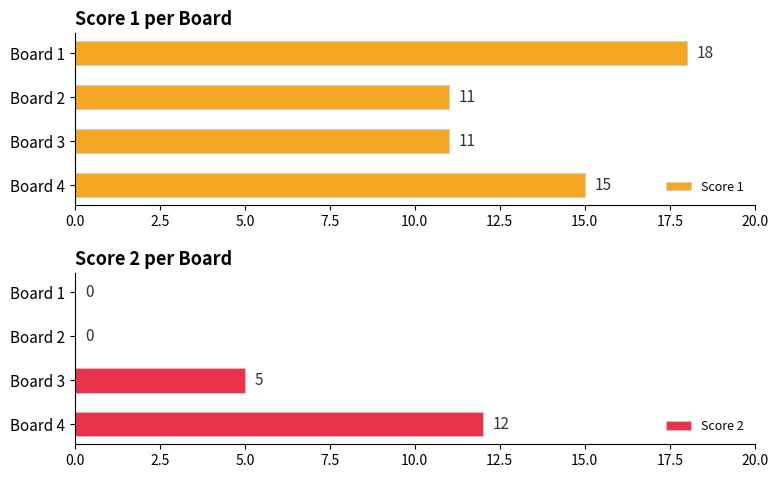

What is the minimum value for Score 1?

11